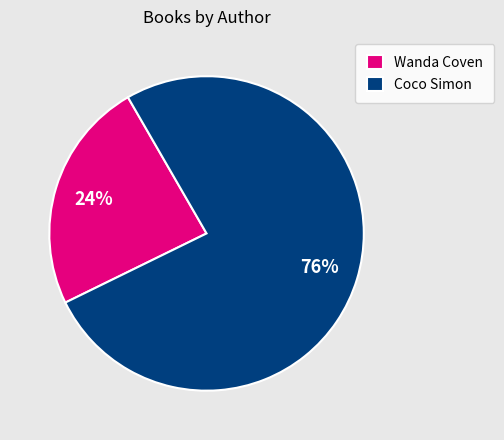

How many slices are in this pie chart?

2